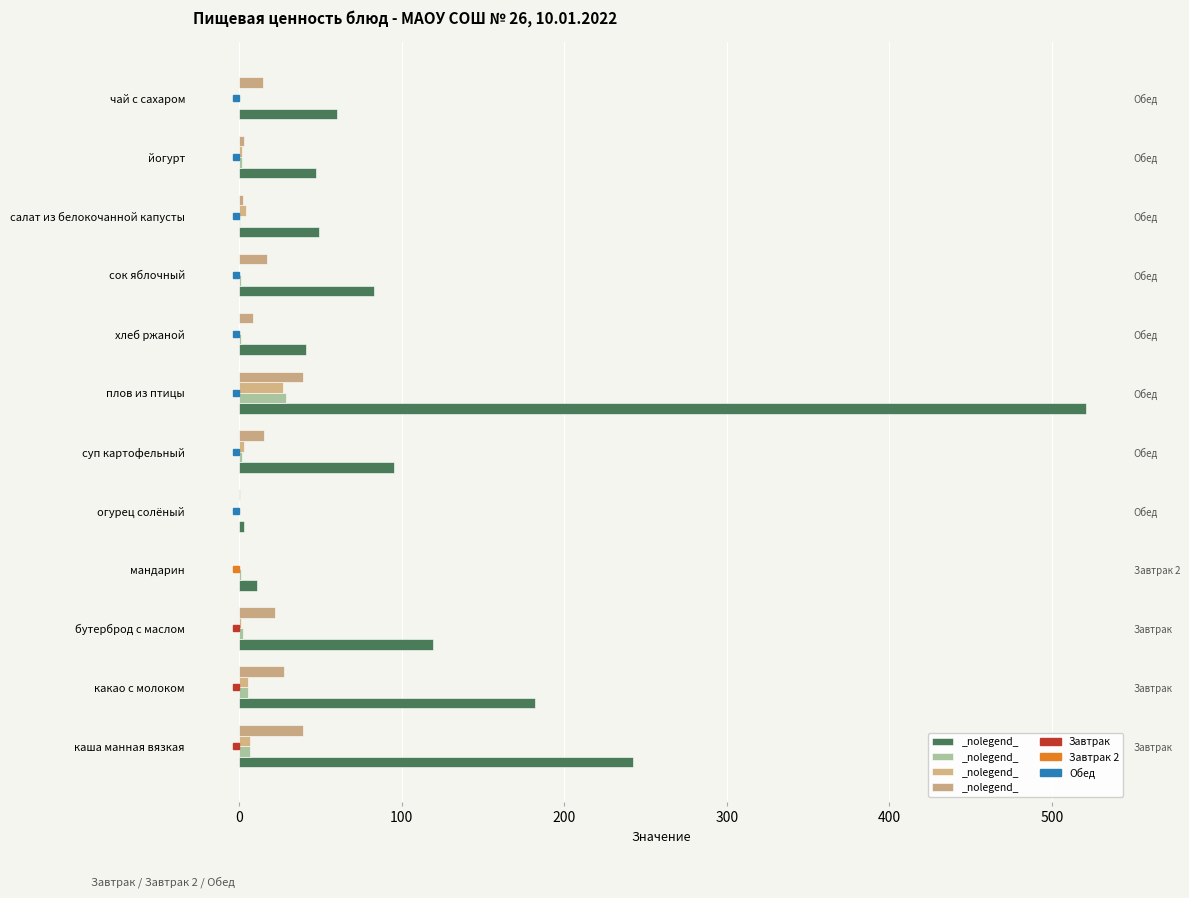

What is the spread (max minus min) of values at бутерброд с маслом?

117.7